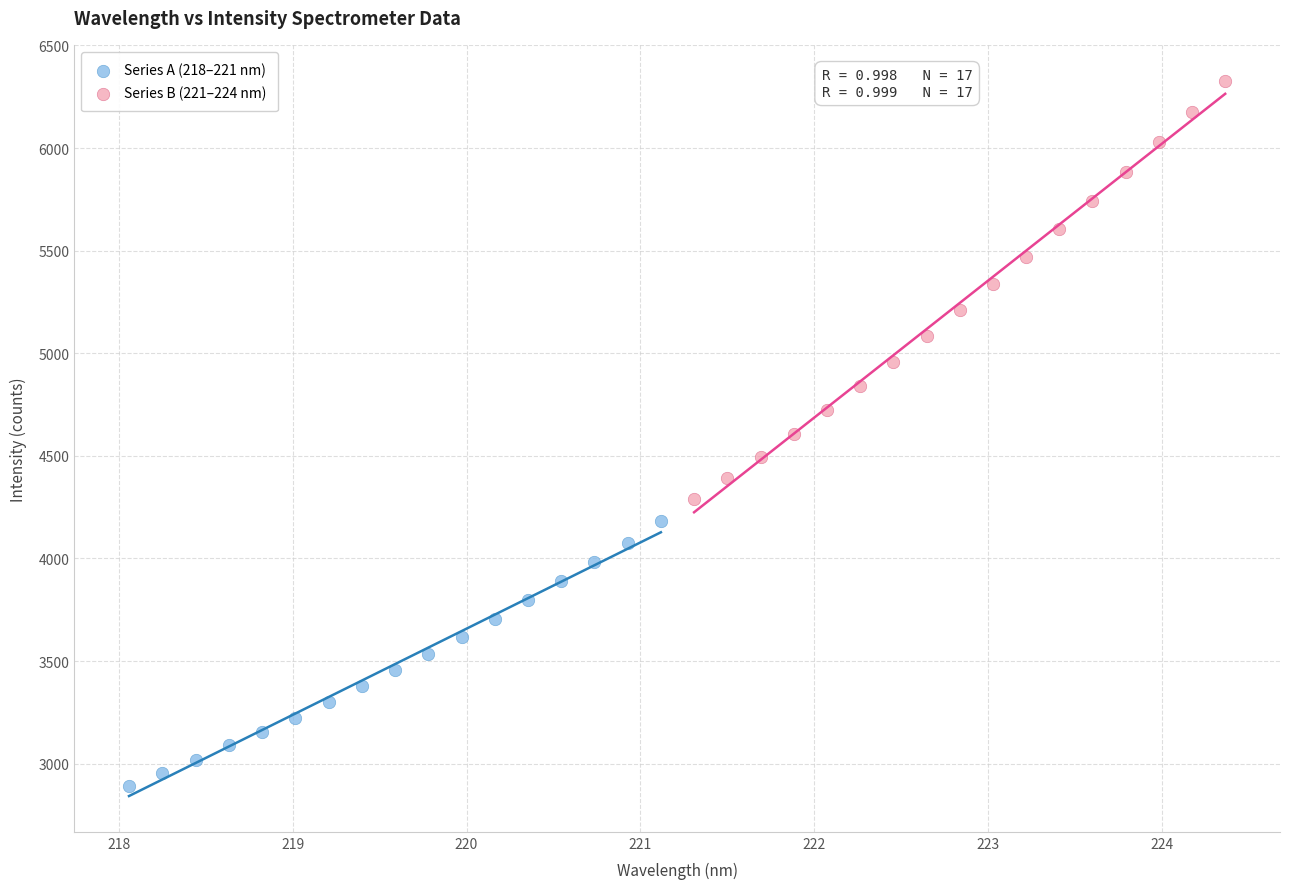

Which series has the largest Y range (max minus min)?

Series B (221–224 nm)